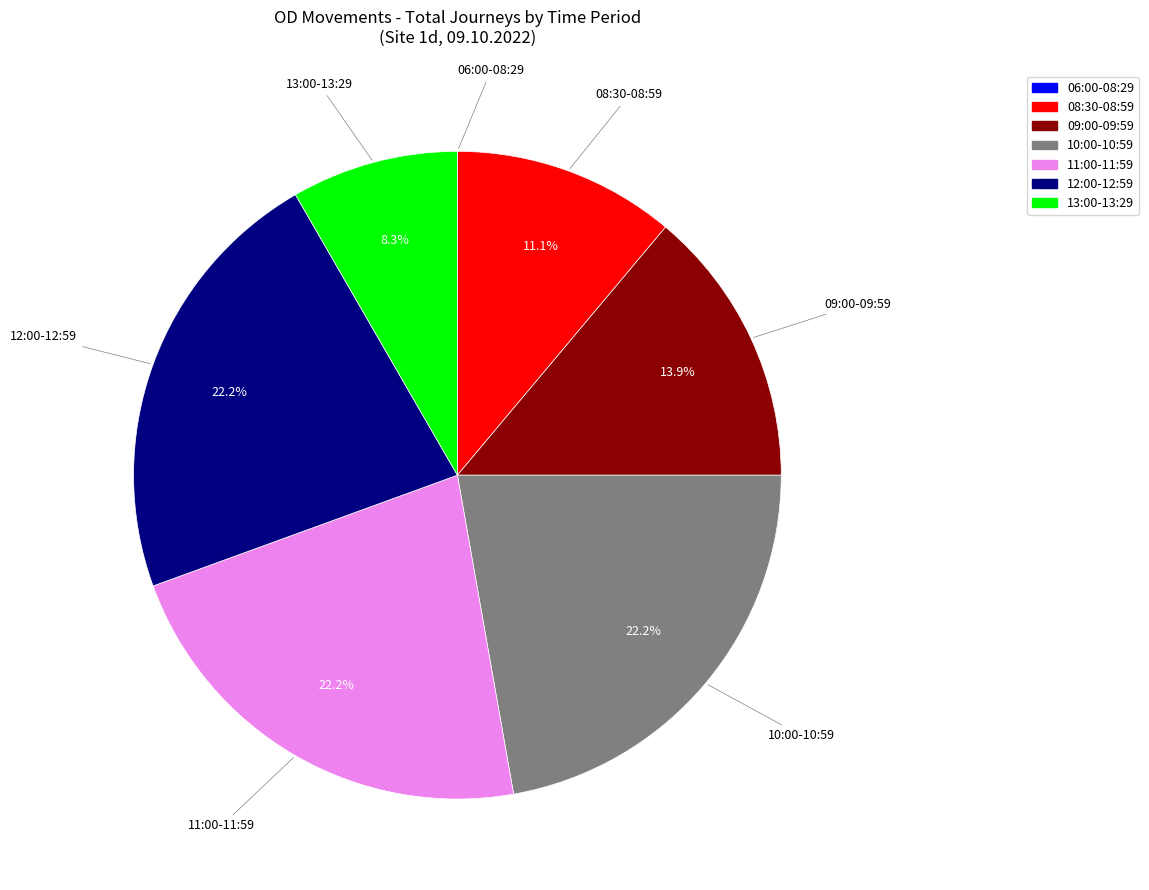

To the nearest percent, what is the difference between the largest and smallest slice percentages?

22%